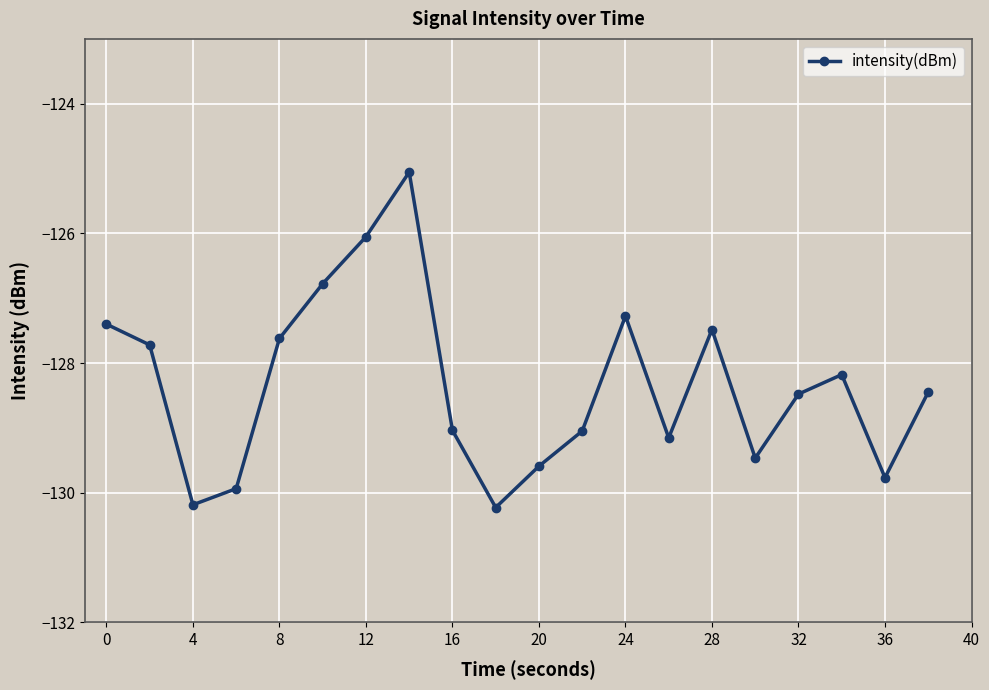

How many interior local valleys (lower than both neighbors) does the data have?

5